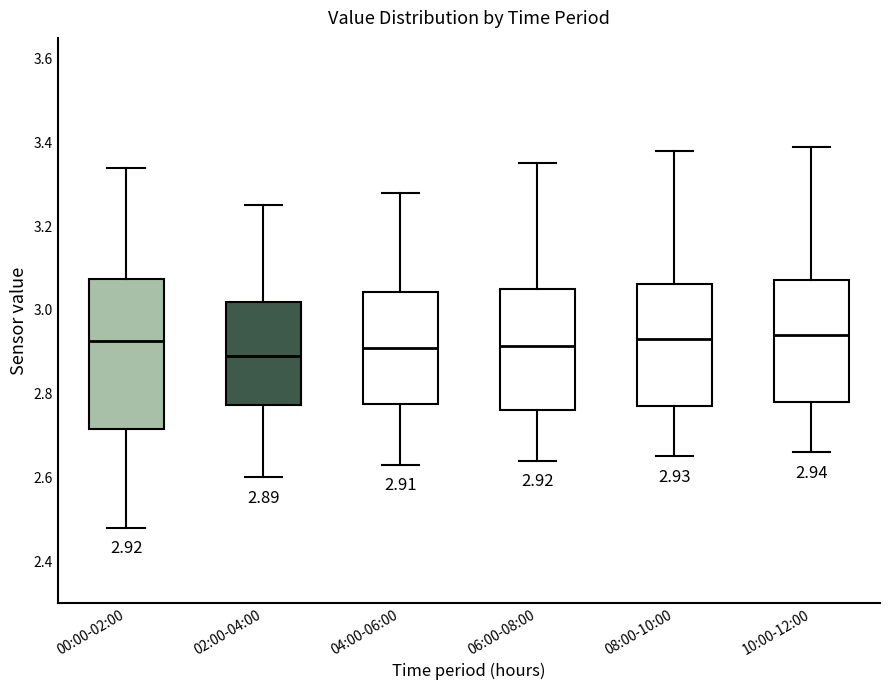

Which box has the lowest median line?

02:00-04:00